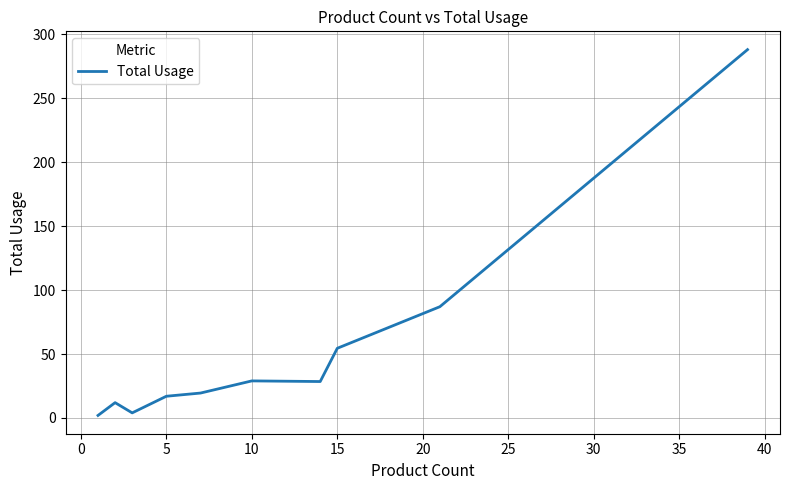

What is the maximum value shown in the chart?

288.0